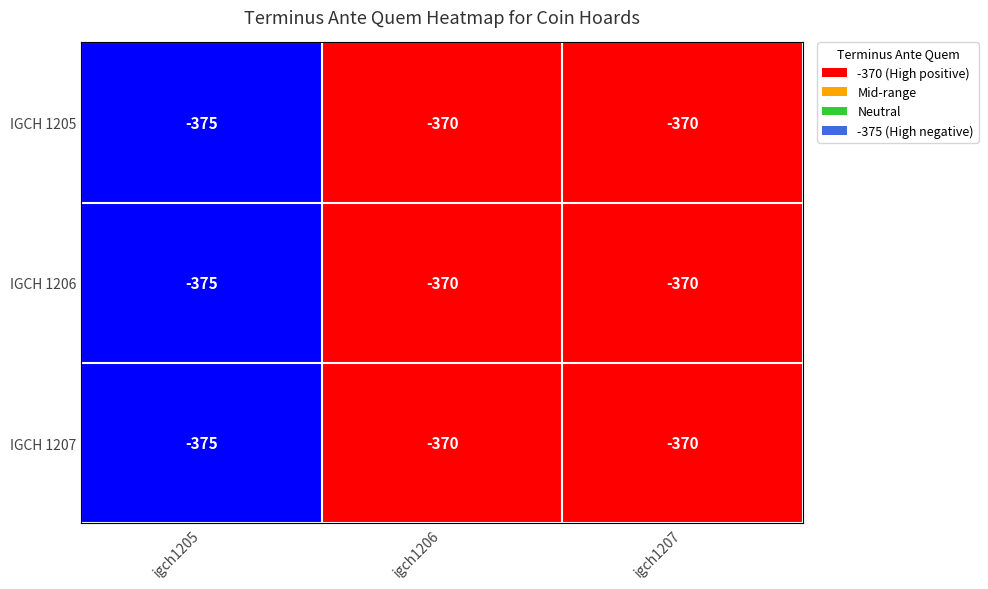

Reading left to right, list all the values displayed in this chart.

IGCH 1205: -375	-370	-370
IGCH 1206: -375	-370	-370
IGCH 1207: -375	-370	-370